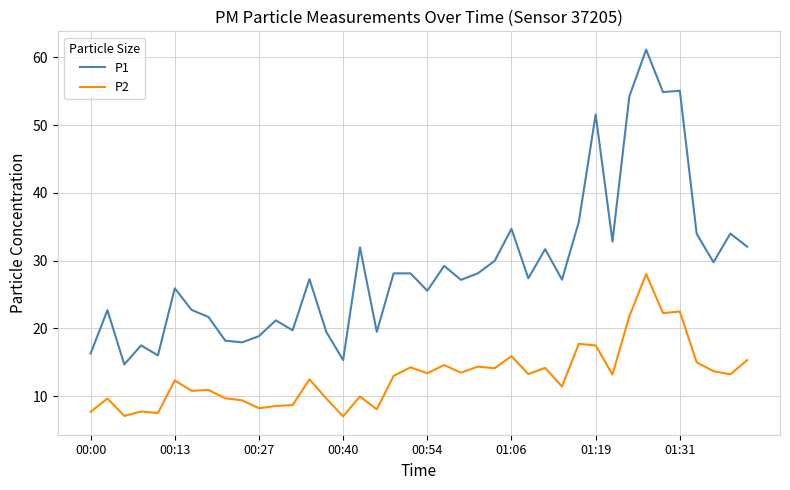

What is the difference between the maximum and minimum values in the P1 series?

46.4